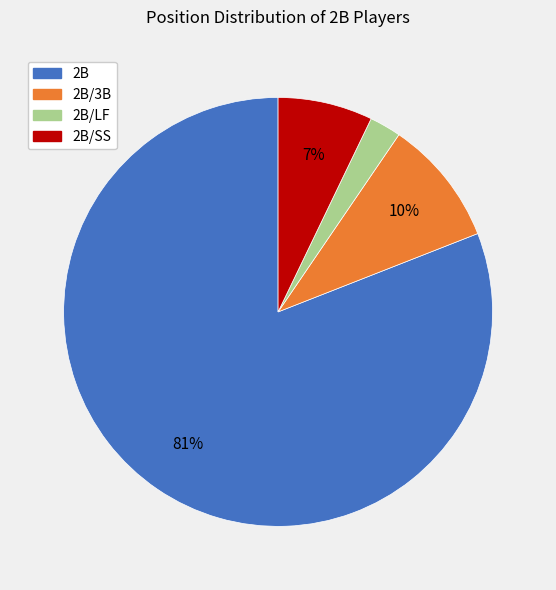

To the nearest percent, what is the difference between the largest and smallest slice percentages?

79%